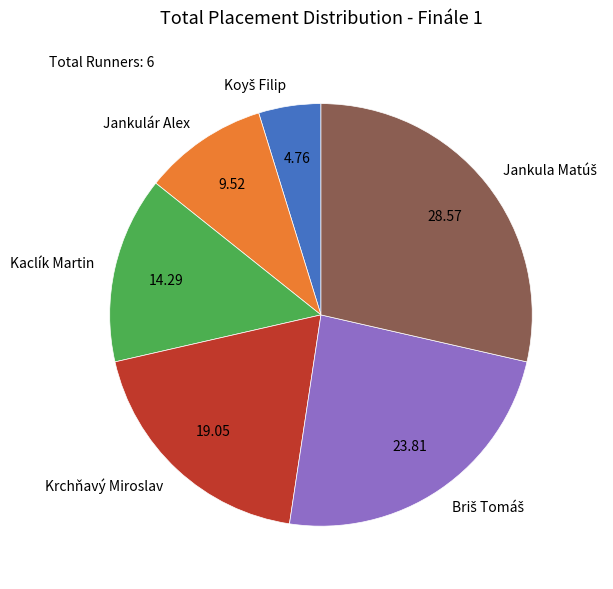

Is it true that Krchňavý Miroslav is 19% of the pie?

True